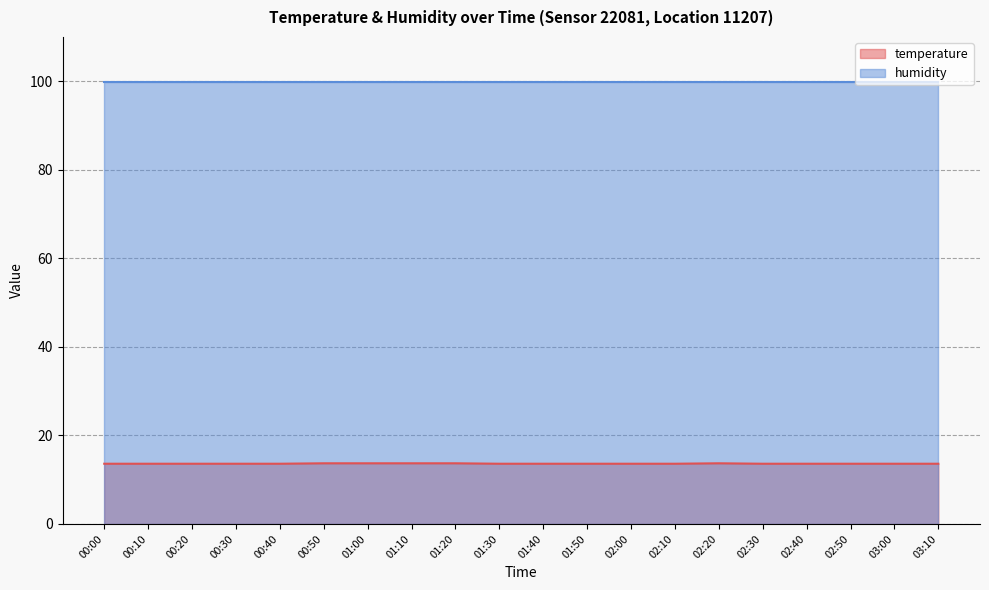

What position from the right is 00:40?

16